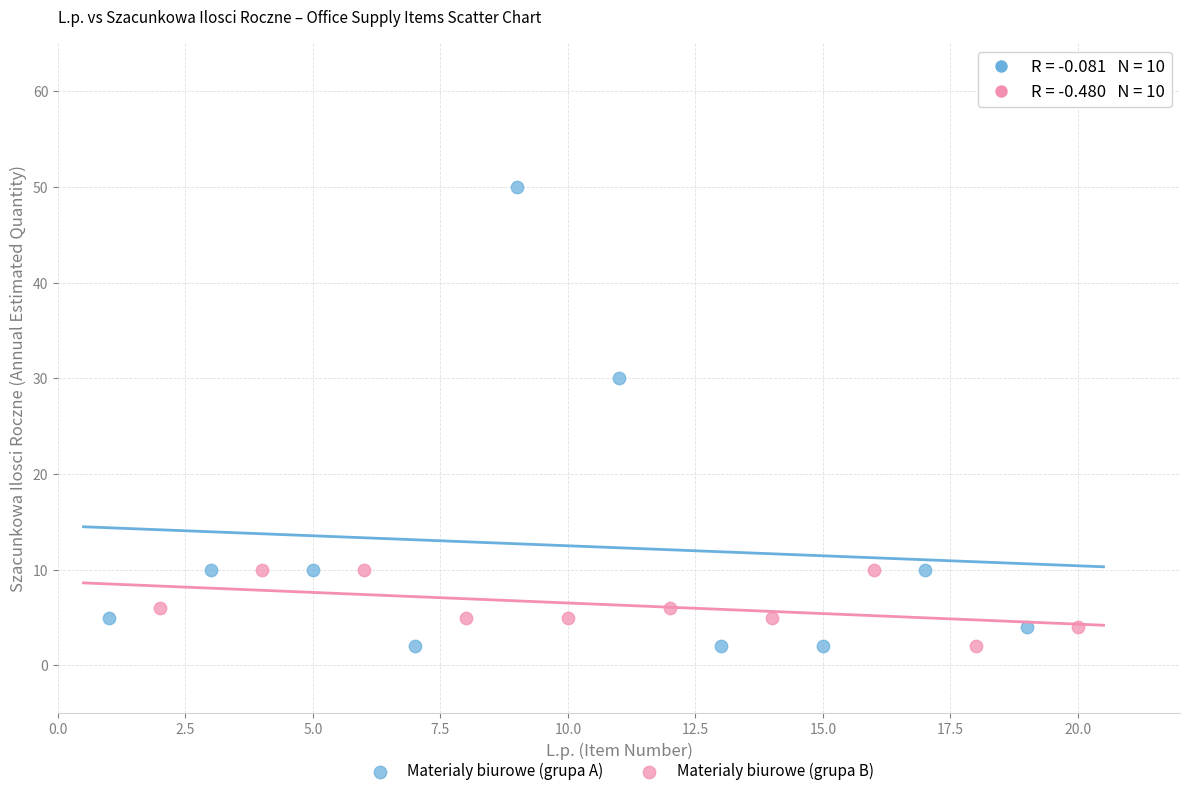

Which series contains the highest Y value?

Materialy biurowe (grupa A)